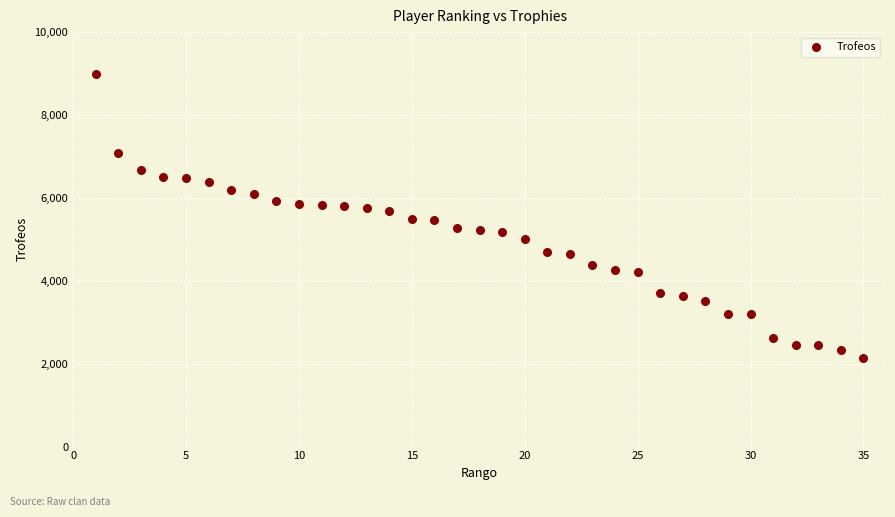

What is the range of Y values (max minus min)?

6854